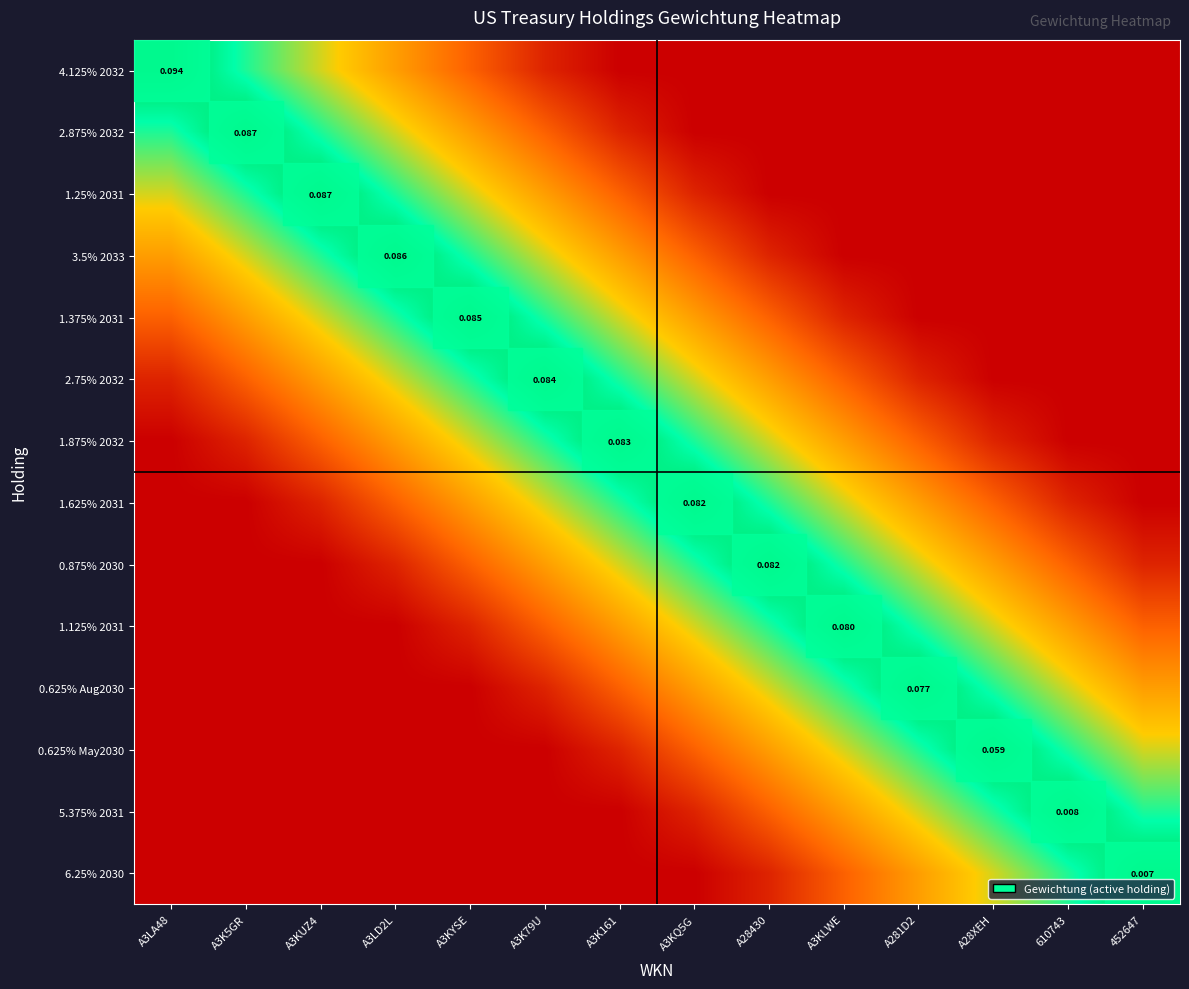

List the labels in order of 1.25% 2031 value, smallest first.

A28430, A3KLWE, A281D2, A28XEH, 610743, 452647, A3KQ5G, A3K161, A3K79U, A3LA48, A3KYSE, A3K5GR, A3LD2L, A3KUZ4